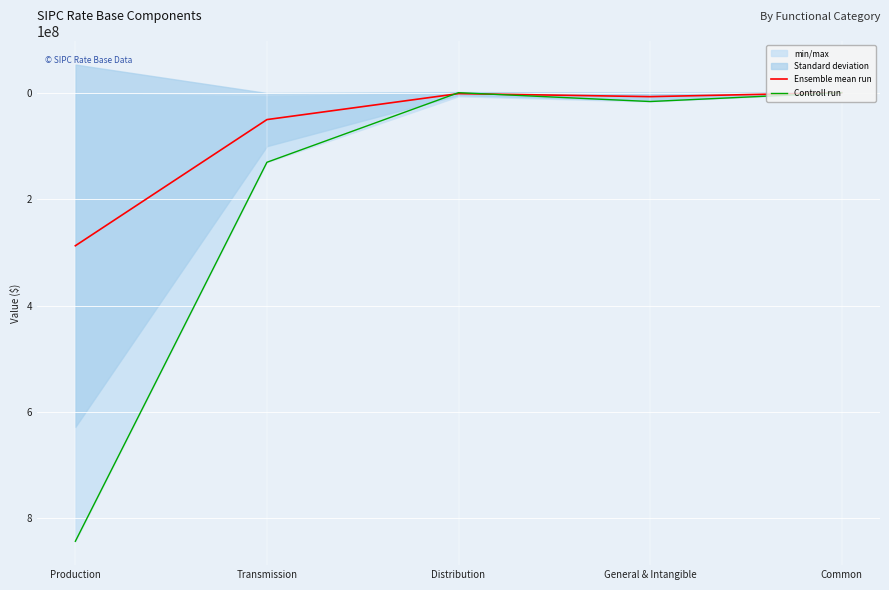

Which series ends up on top after the final intersection of Ensemble mean run and Controll run?

Controll run